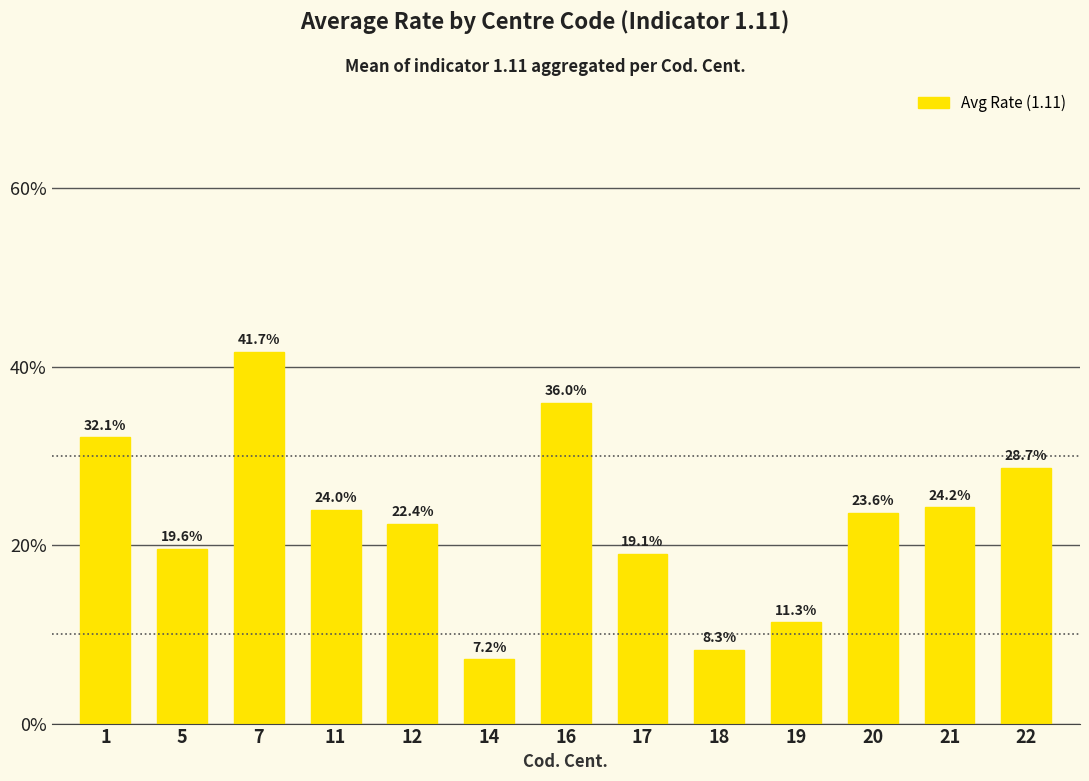

What is the maximum value shown in the chart?

0.4